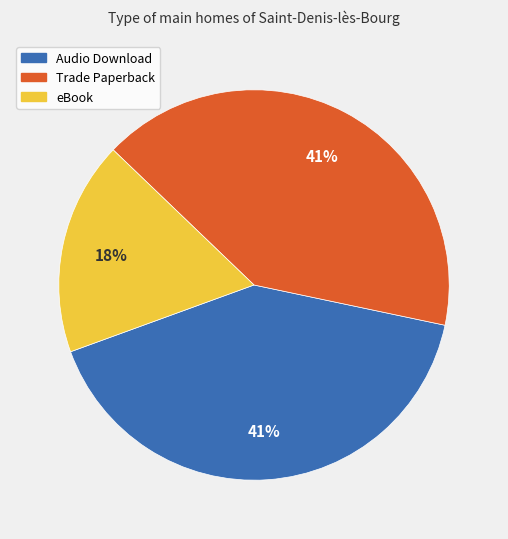

Does any single category account for the majority?

No